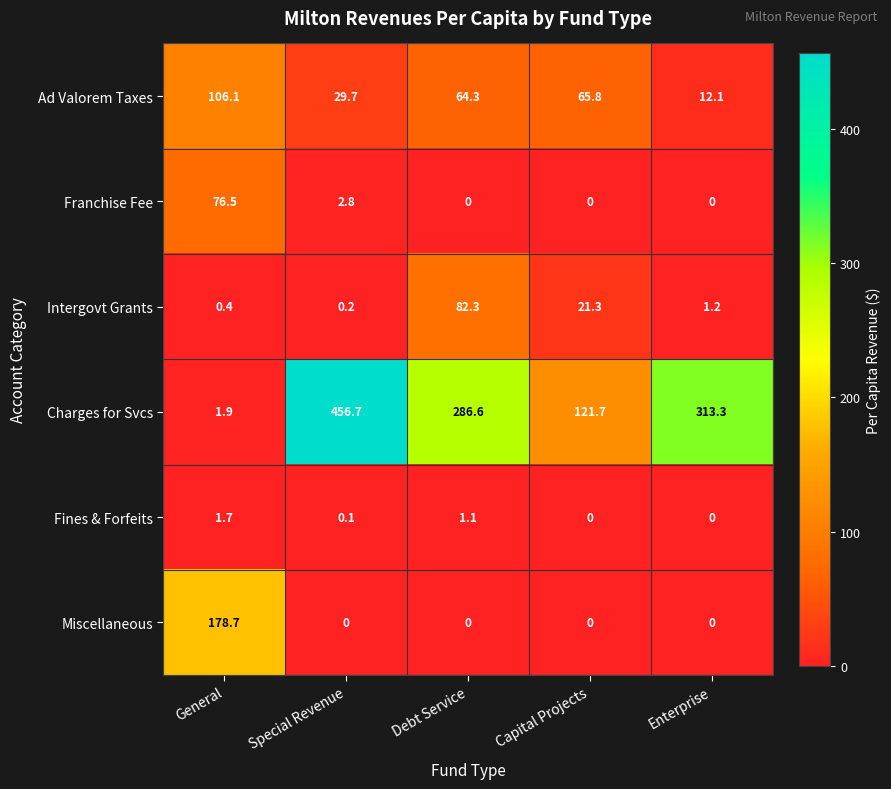

Rank the series by their maximum value, from highest to lowest.

Charges for Svcs, Miscellaneous, Ad Valorem Taxes, Intergovt Grants, Franchise Fee, Fines & Forfeits